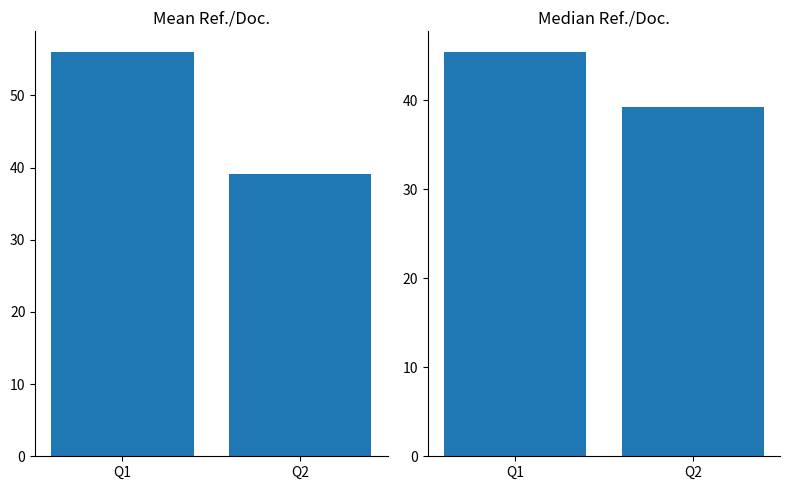

What is the difference between the Median Ref./Doc. values at Q2 and Q1?

6.2